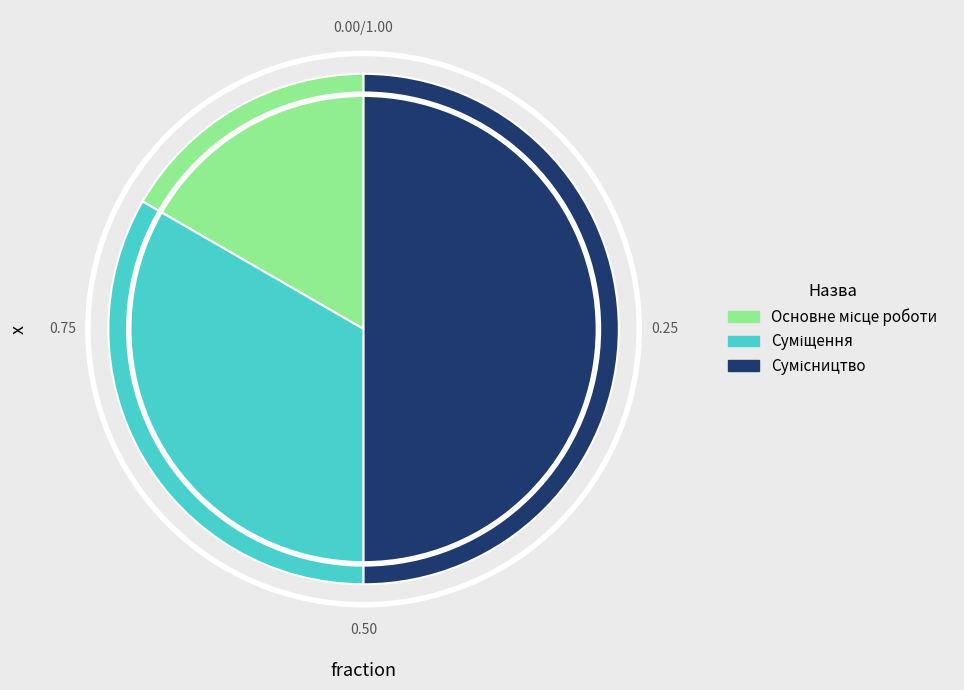

True or false: Основне місце роботи accounts for 17% of the total.

True